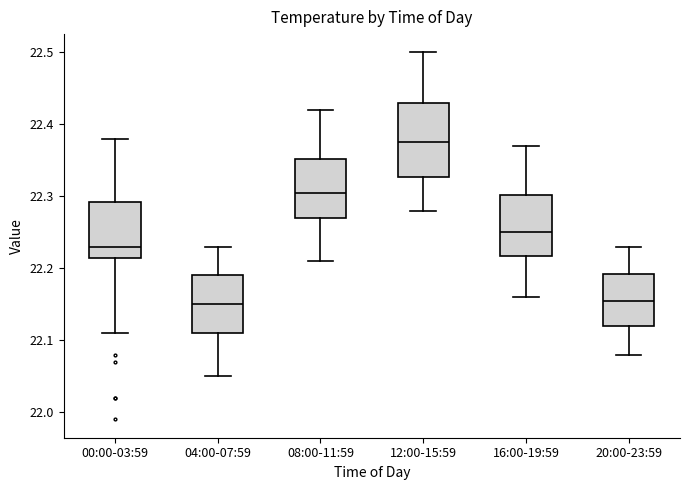

Which box is the tallest, from its lower edge to its upper edge?

12:00-15:59